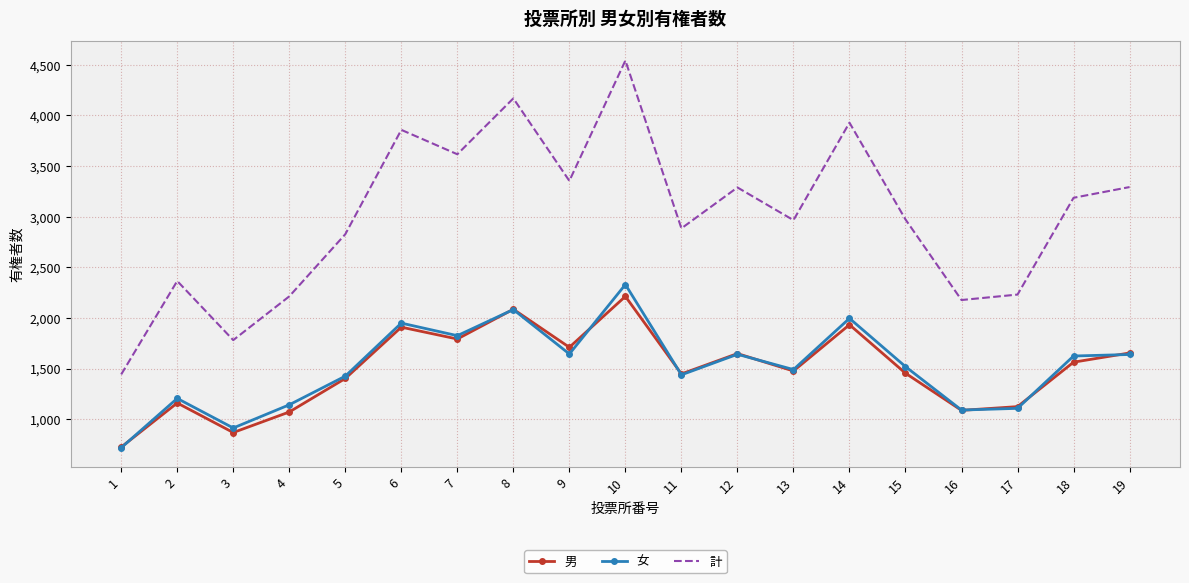

What is the maximum value shown in the chart?

4543